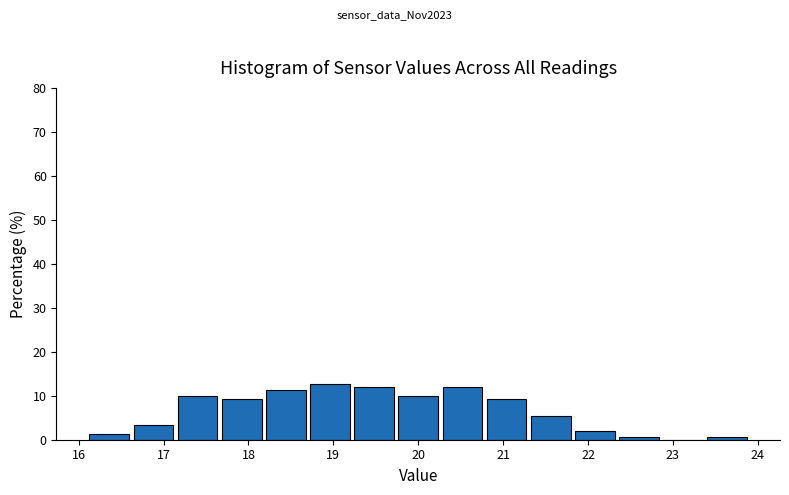

What is the height of the bar covering 20.78 to 21.30 on the x-axis? Neither the bar edges nor the heights are printed on the chart, so give them approximately, as read against the axes.

9